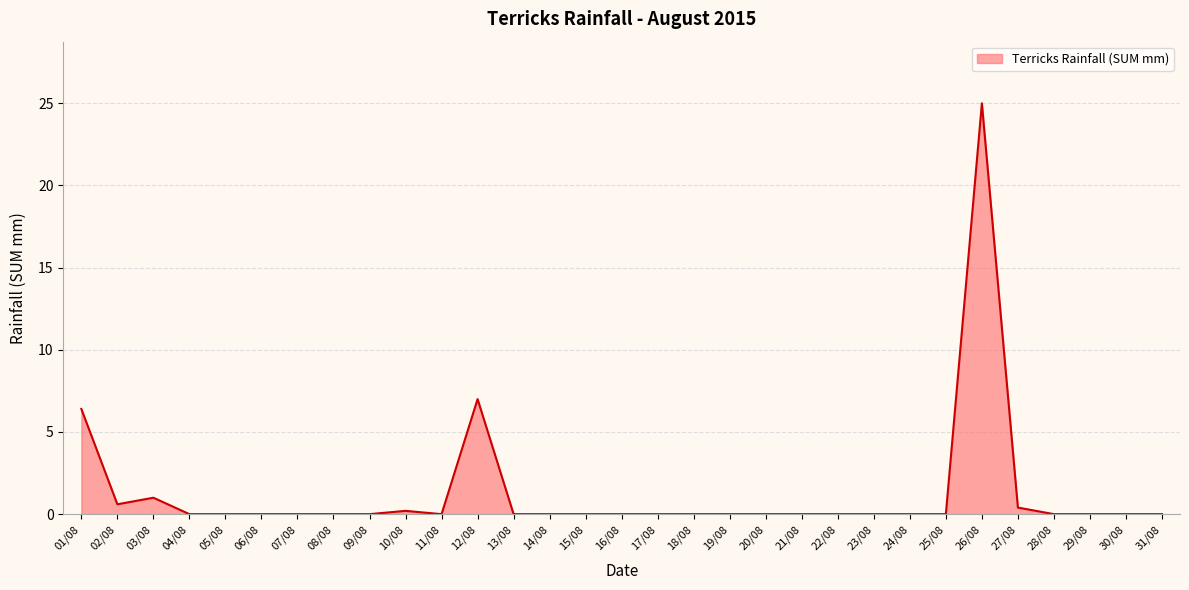

The chart shows a value of 0.0 at 31/08. True or false?

True